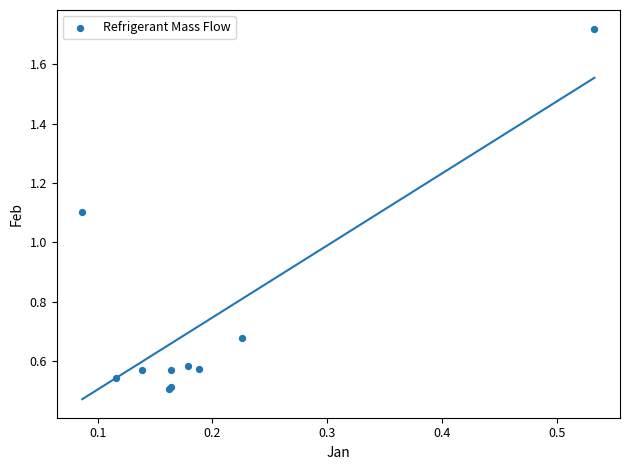

What Y value in the scatter plot is closest to 1?

1.1